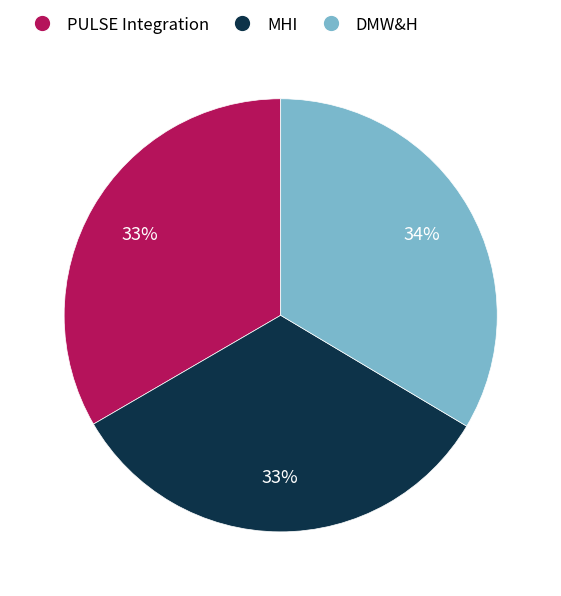

How many slices are in this pie chart?

3